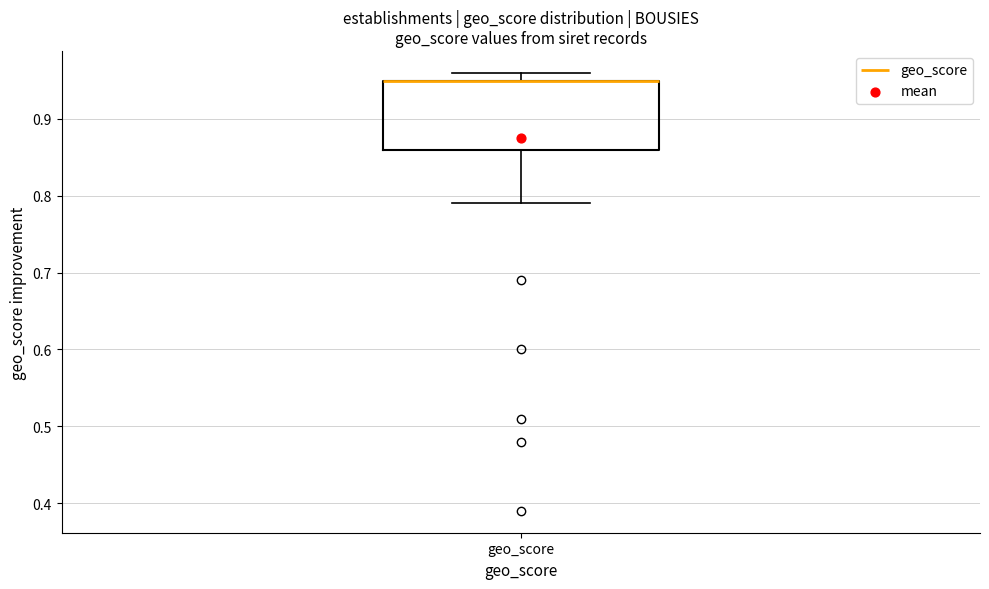

Read this box plot against the y-axis: the position of the median line, the range covered by the box, and the ends of both whiskers. The values are not printed on the chart, so give them approximately, as read against the axis.

median 0.95 (drawn on the box's upper edge), box 0.86 to 0.95, whiskers 0.79 to 0.96